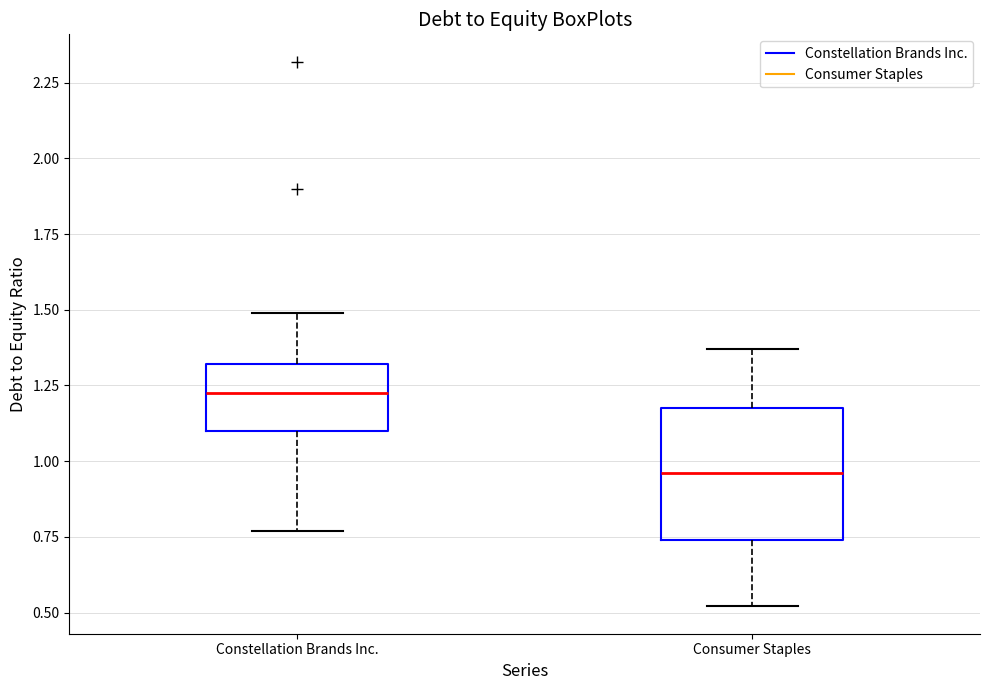

Which box is the tallest, from its lower edge to its upper edge?

Consumer Staples